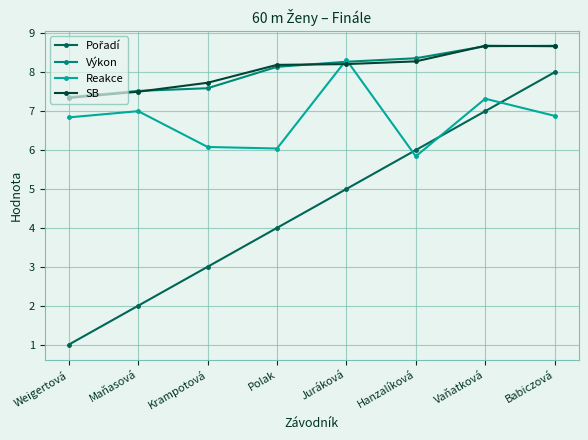

Which label corresponds to the smallest value in the chart?

Weigertová